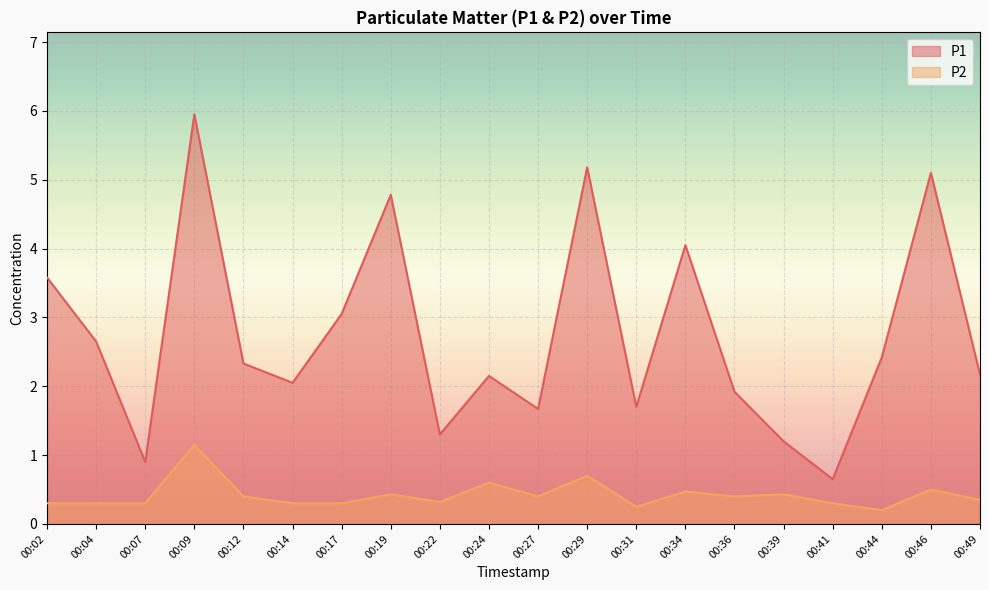

How many values in the P1 series exceed 2?

13